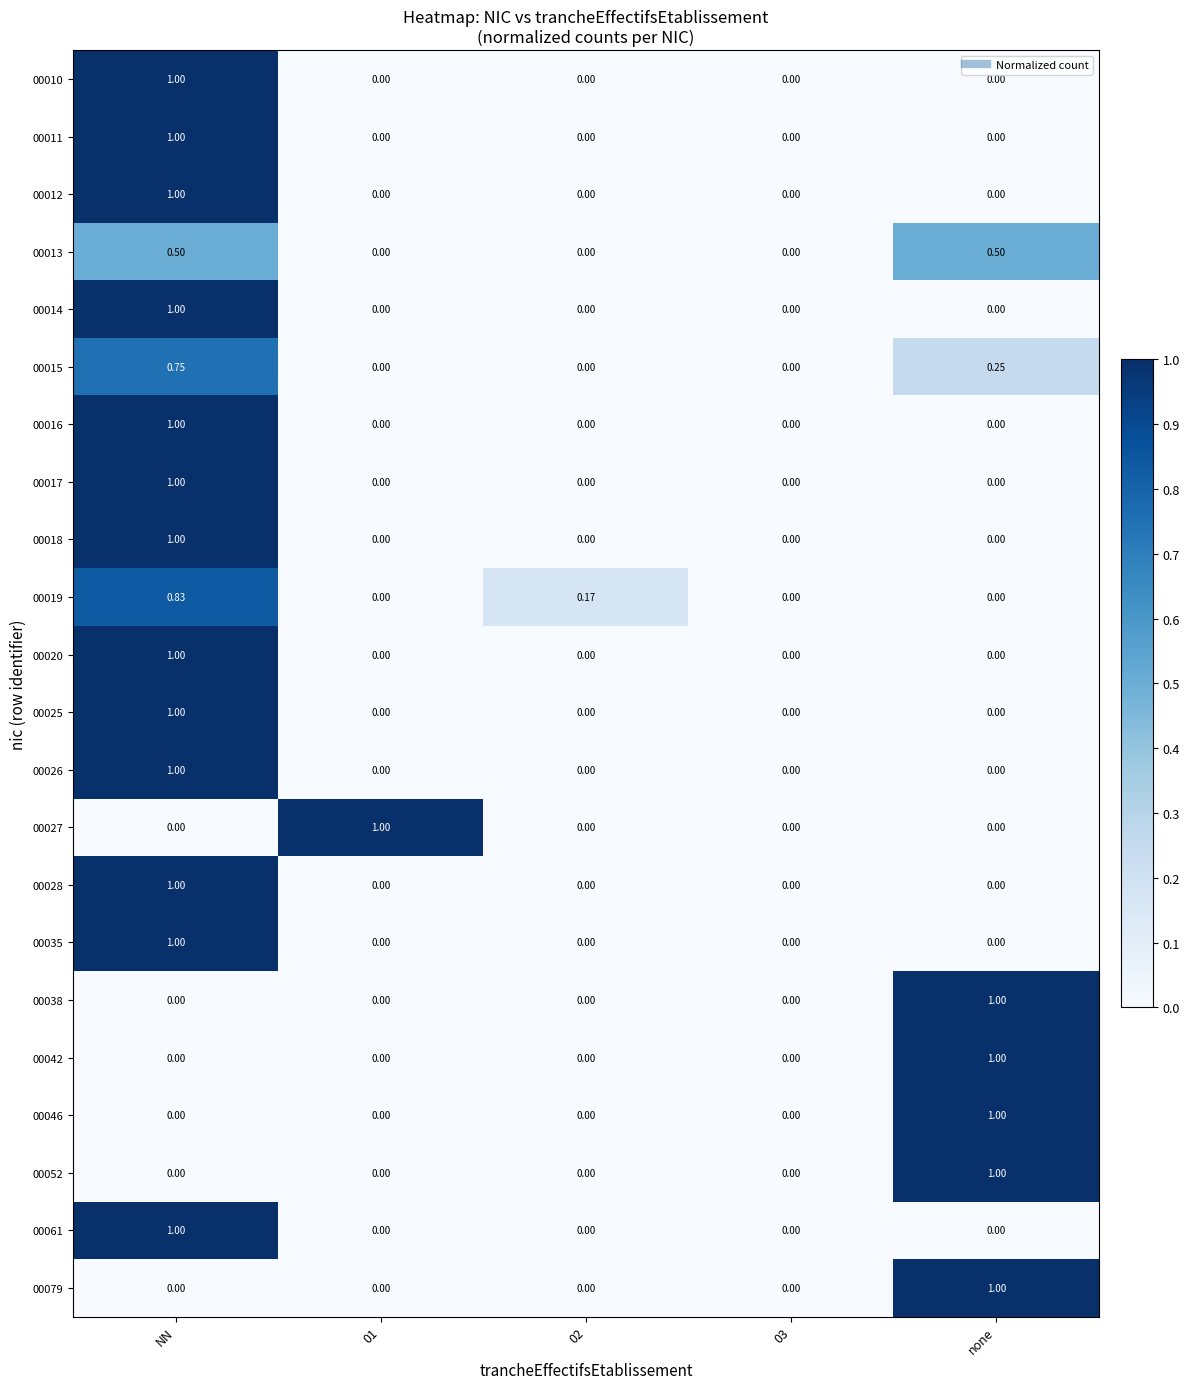

At which category is the sum across all series the highest?

NN